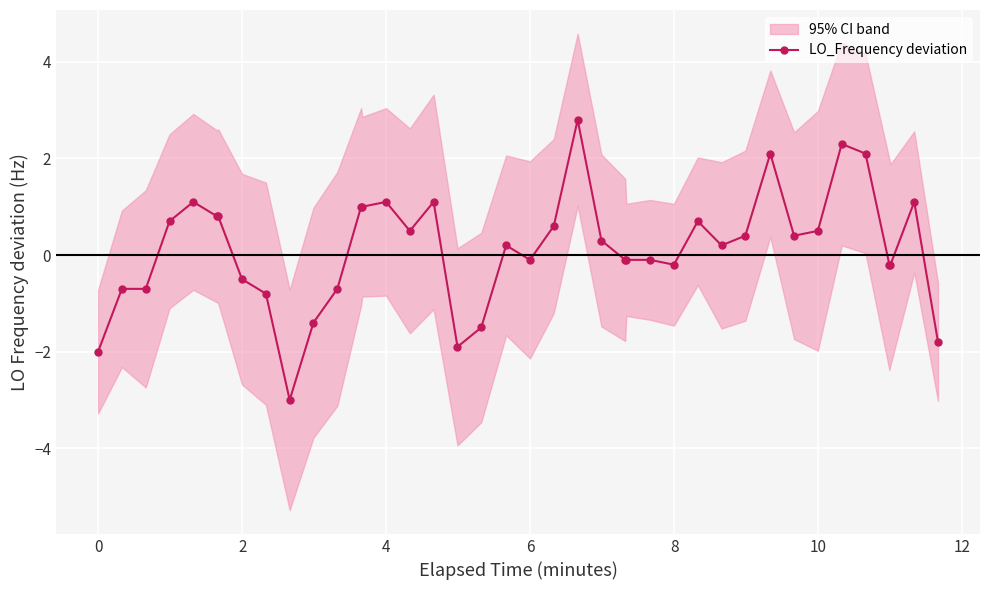

True or false: LO_Frequency deviation has more than 2 interior local peaks.

True